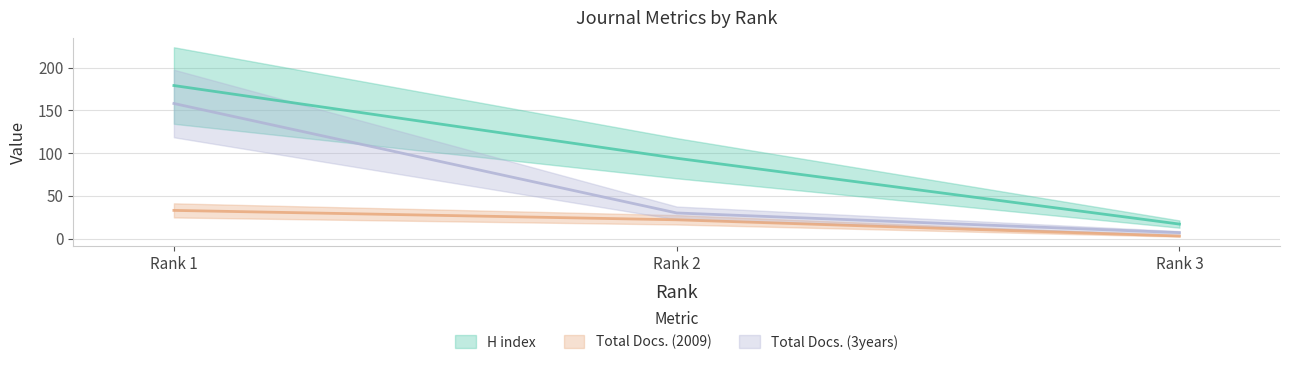

What is the approximate value of Total Docs. (2009) at Rank 1?

33